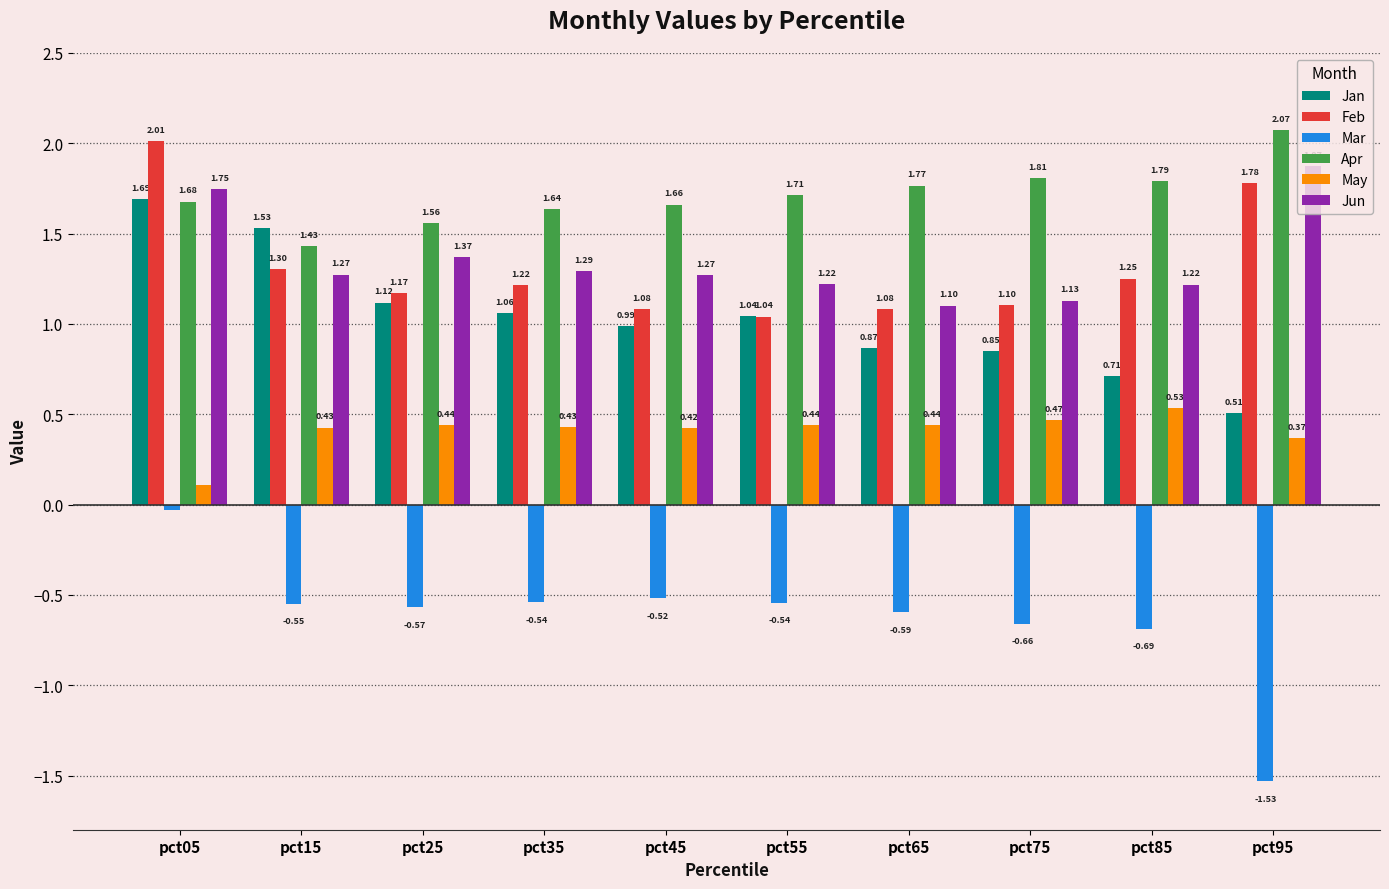

What is the spread (max minus min) of values at pct85?

2.5